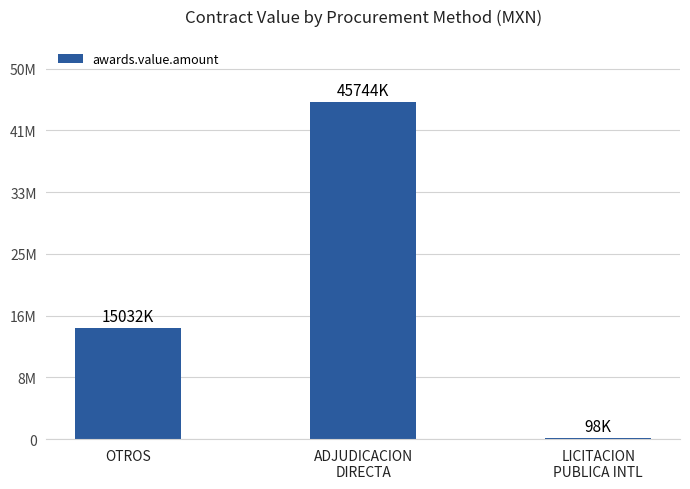

Does the chart contain stacked bars?

No